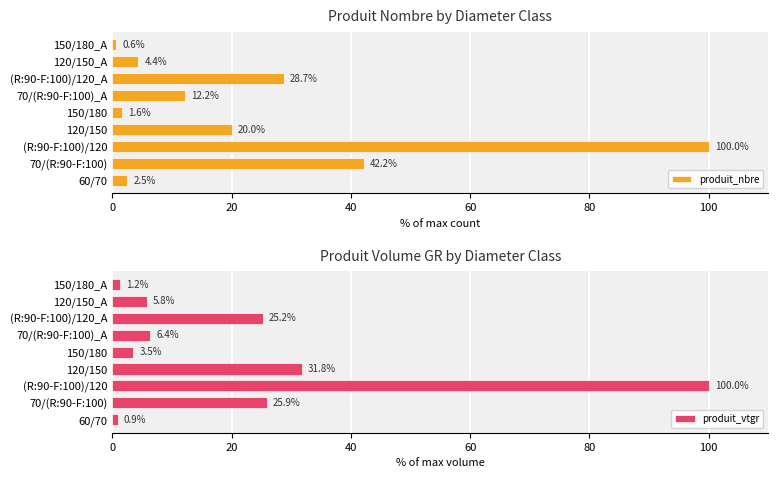

Reading left to right, list all the values displayed in this chart.

produit_nbre: 2.5	42.2	100.0	20.0	1.6	12.2	28.7	4.4	0.6
produit_vtgr: 0.9	25.9	100.0	31.8	3.5	6.4	25.2	5.8	1.2